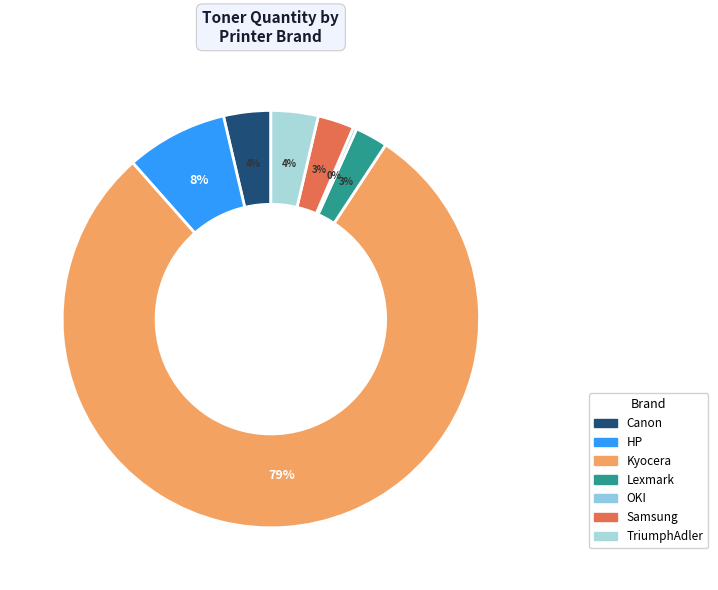

True or false: Kyocera accounts for 79% of the total.

True